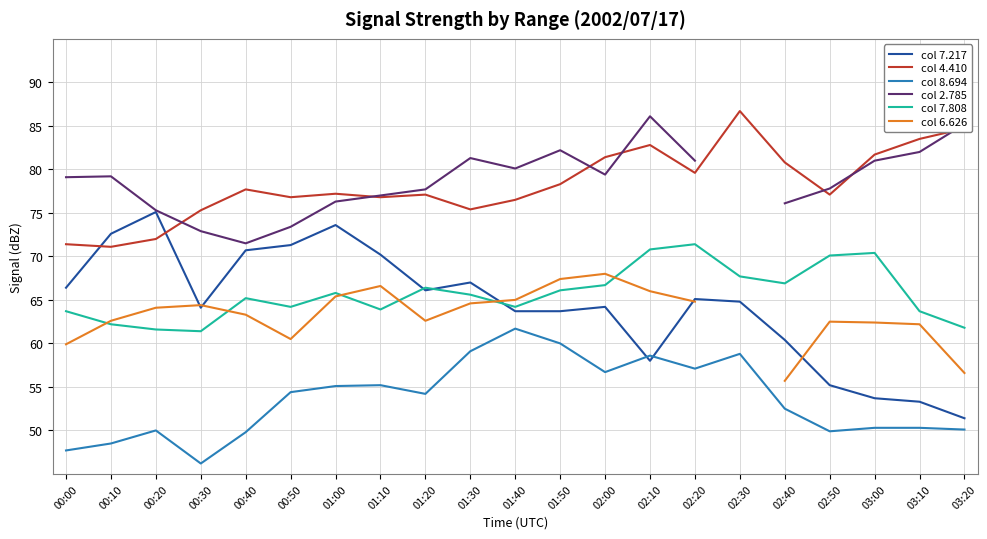

The value of col 4.410 at 02:40 is 80.8. True or false?

True